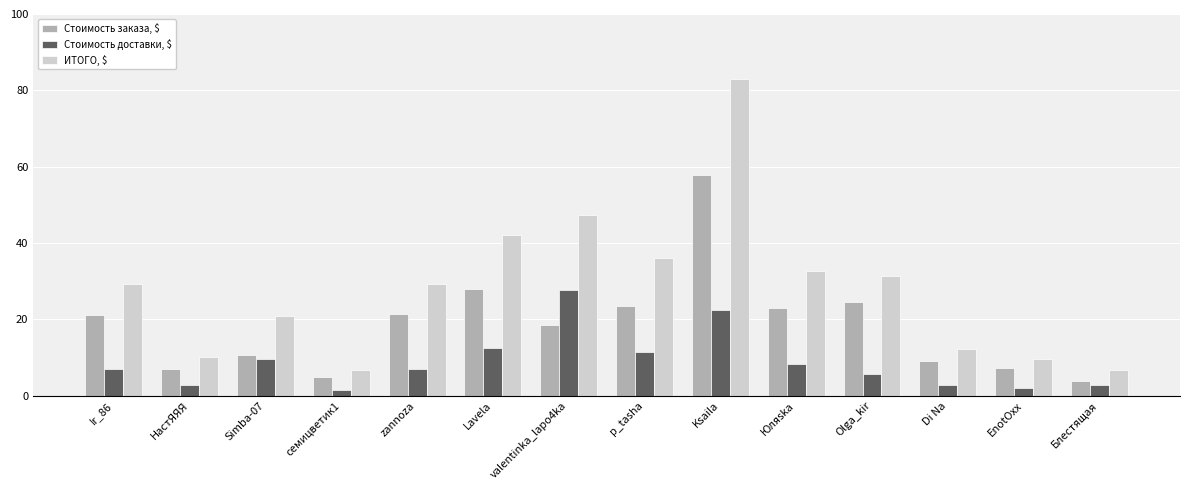

What is the maximum value shown in the chart?

83.0